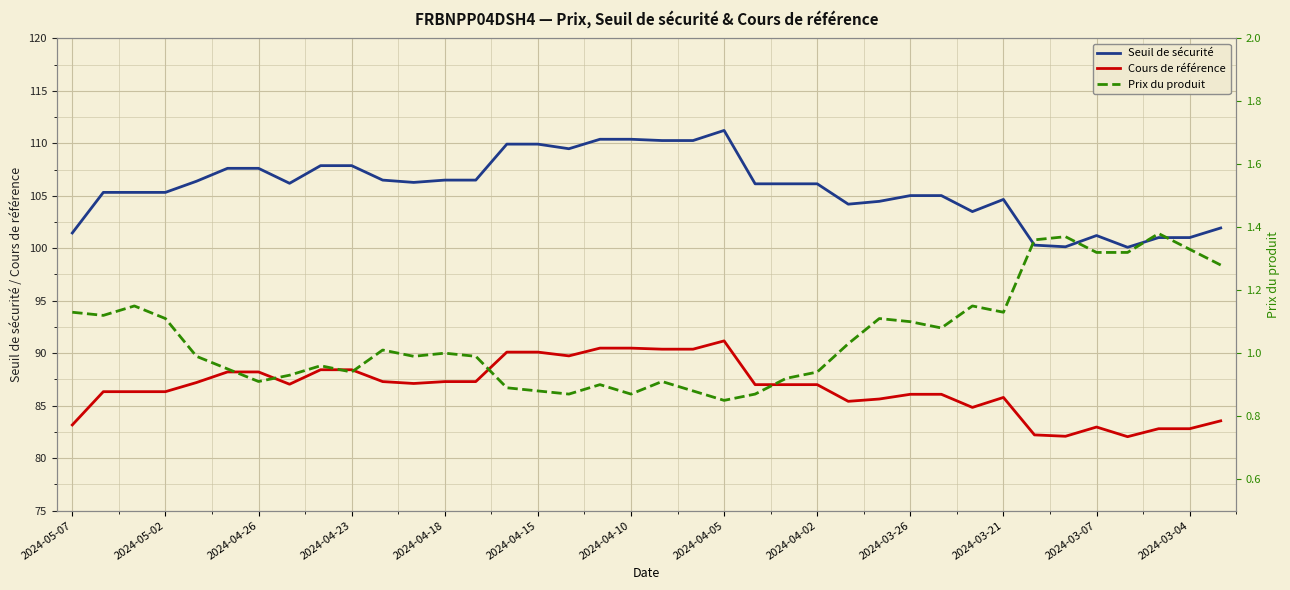

Which series has the largest range (max minus min)?

Seuil de sécurité